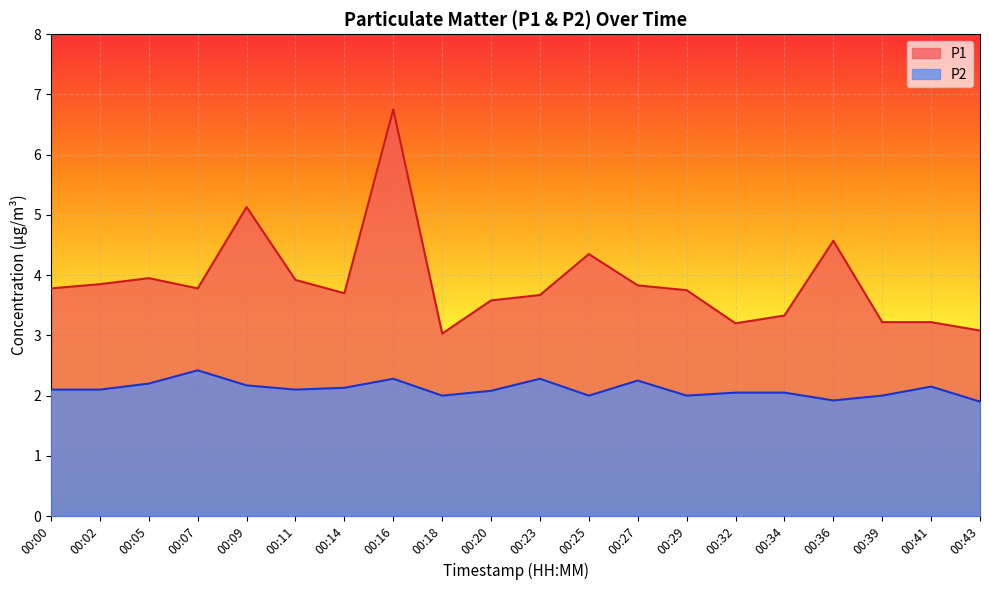

Read the P2 value at 00:29.

2.0